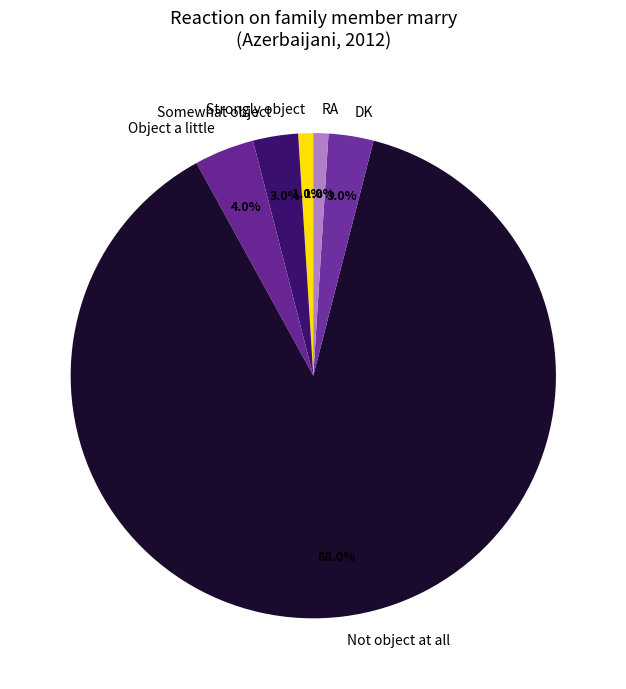

To the nearest percent, what portion does RA represent?

1%